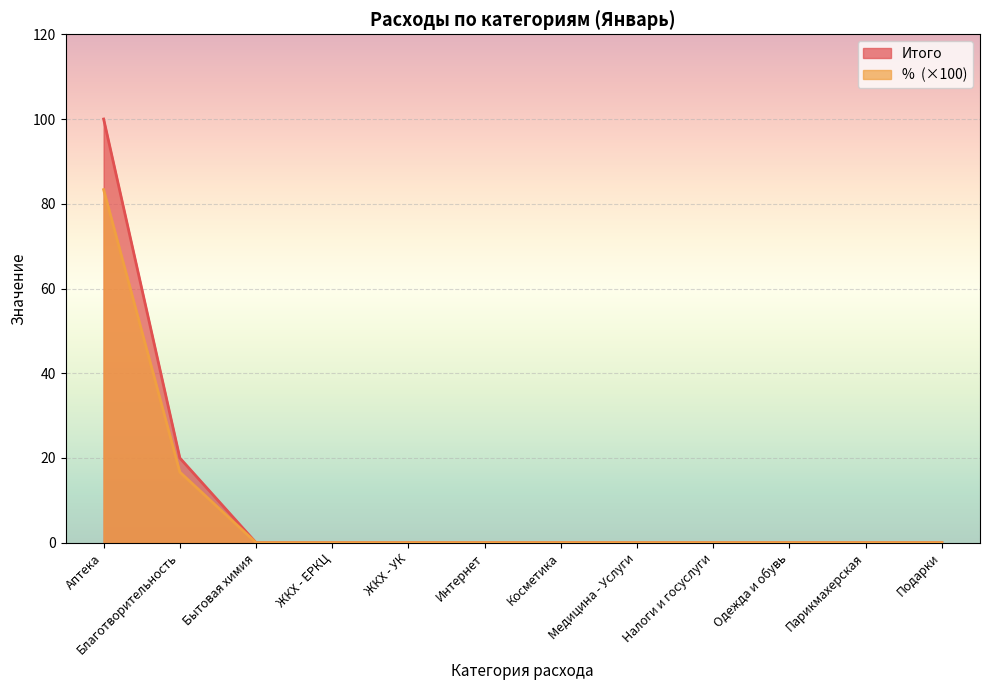

Rank the series at ЖКХ - ЕРКЦ from highest to lowest value.

Итого, %